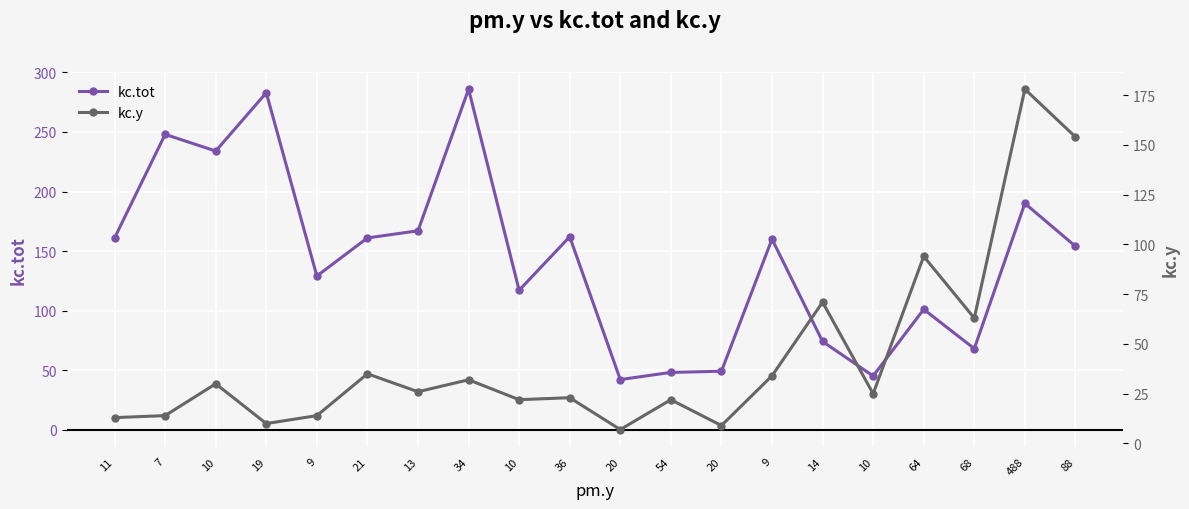

How many interior local peaks does the kc.tot series have?

7